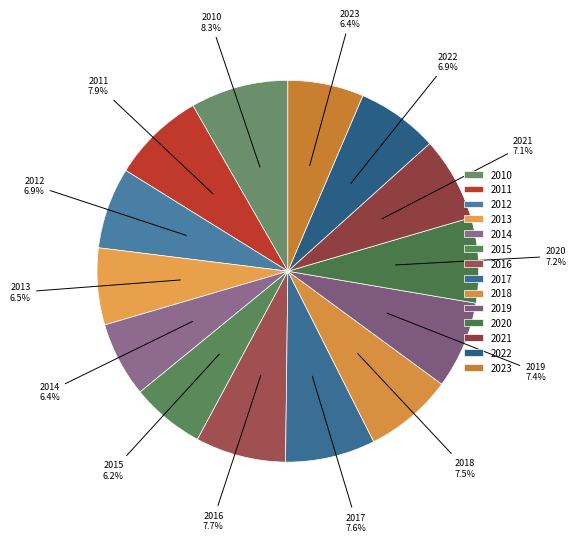

How many slices are in this pie chart?

14